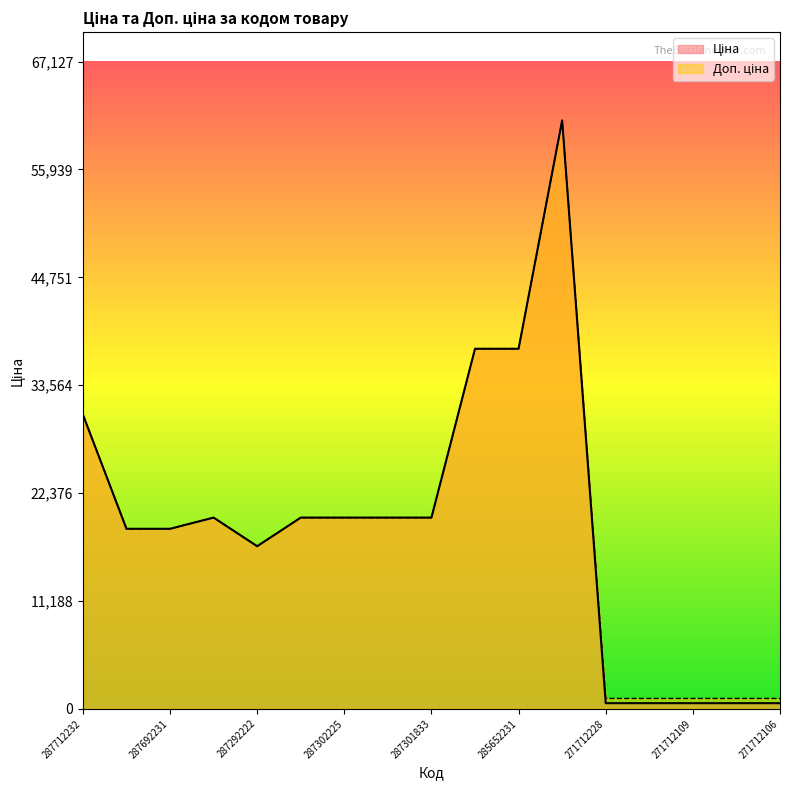

What is the difference between the second highest and minimum values in the Ціна series?

36757.0